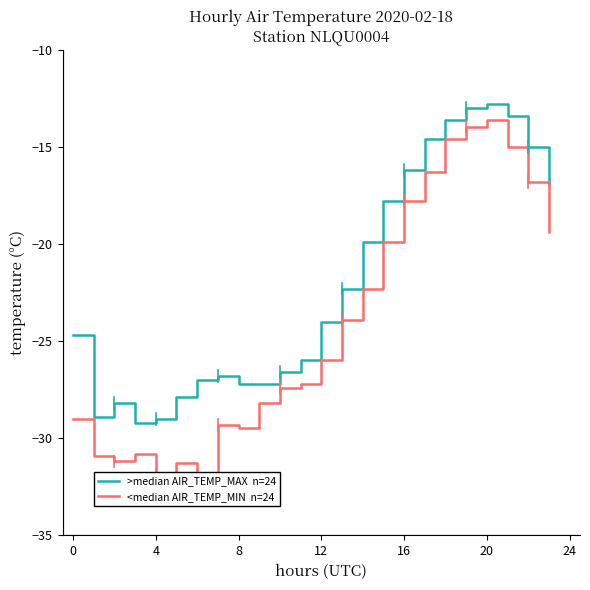

What are all the series names shown in the legend?

>median AIR_TEMP_MAX  n=24, <median AIR_TEMP_MIN  n=24